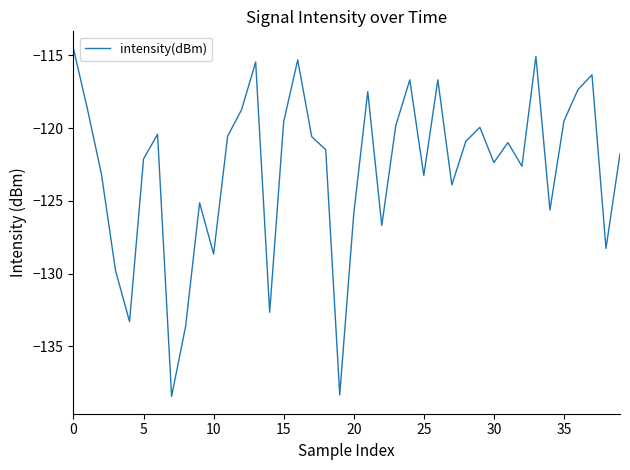

What is the difference between the maximum and minimum values?

23.9